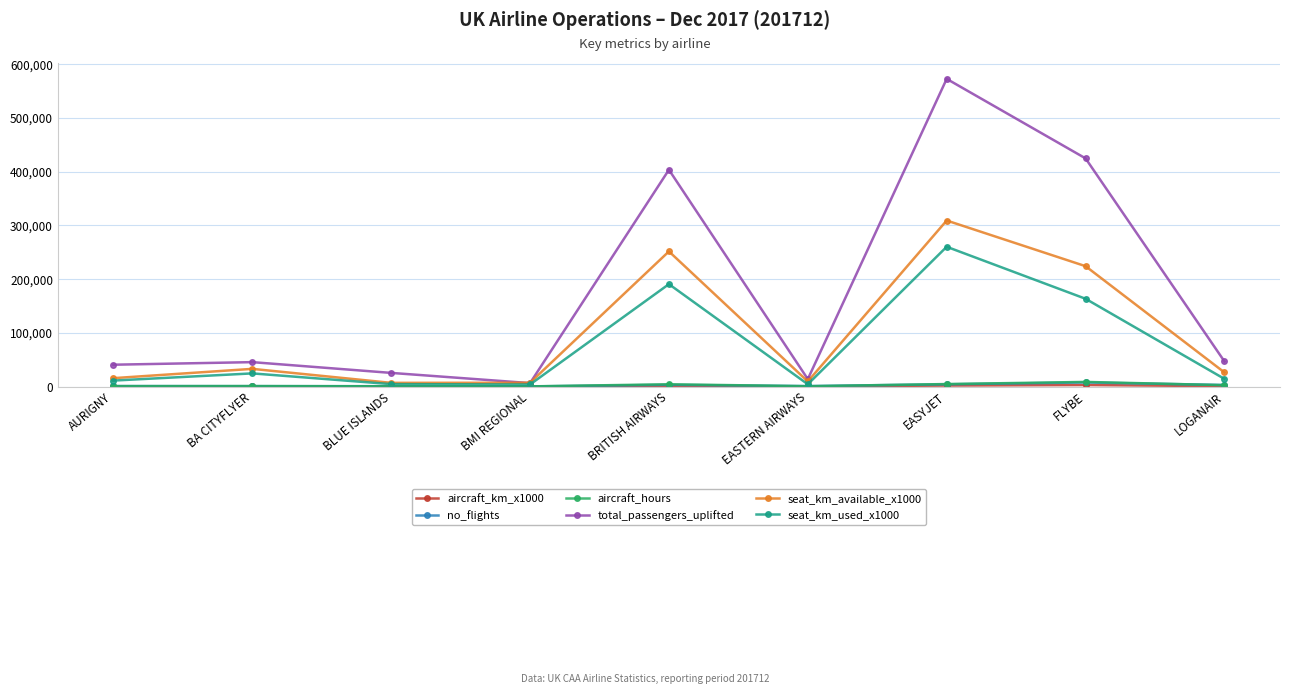

What is the total value across all series at EASYJET?

1153231.6